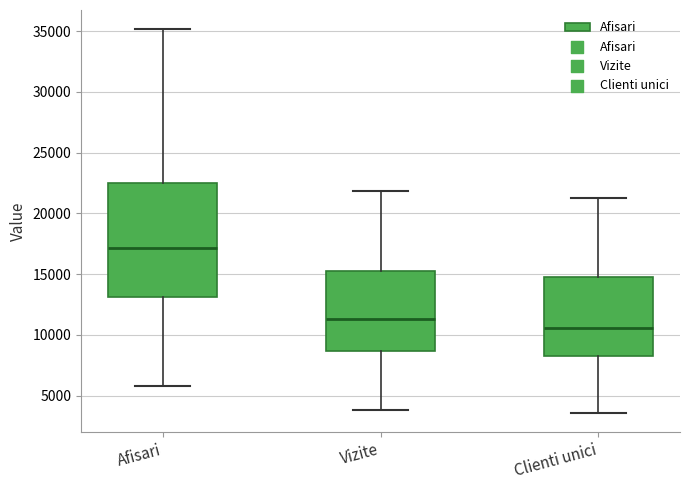

Comparing the boxes themselves (not the whiskers), which one is the tallest?

Afisari